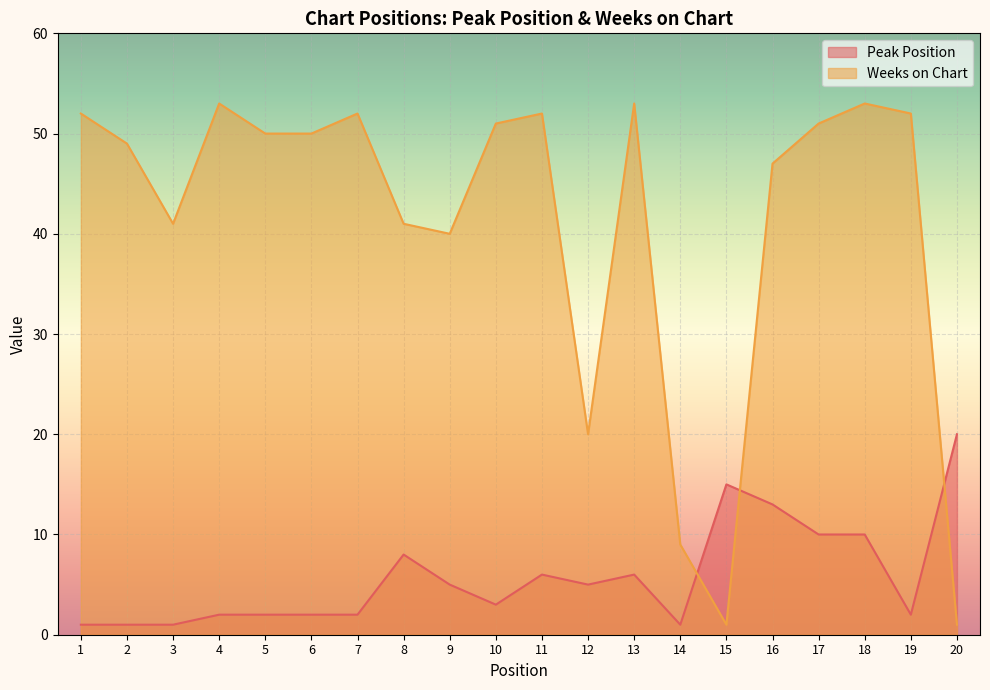

How many data points in Weeks on Chart are less than 50?

9